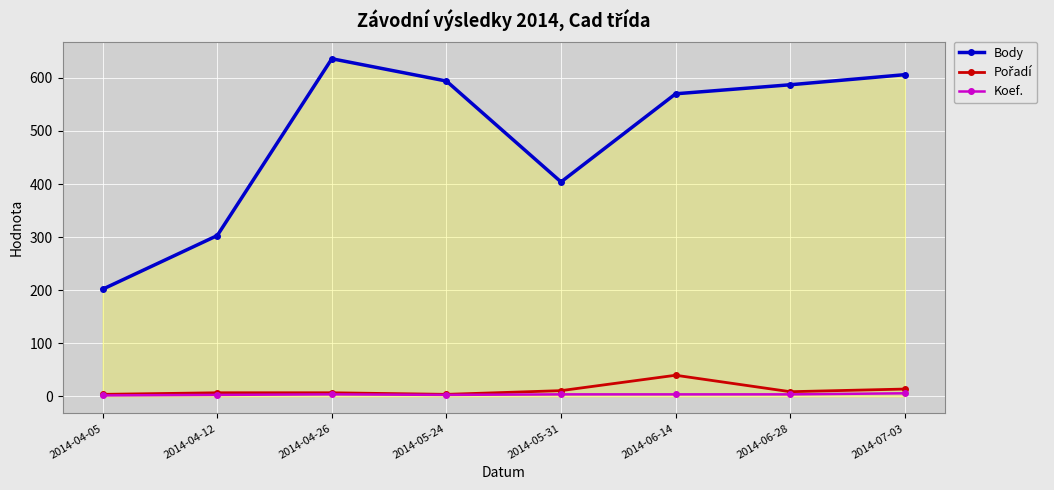

What is the smallest value displayed?

2